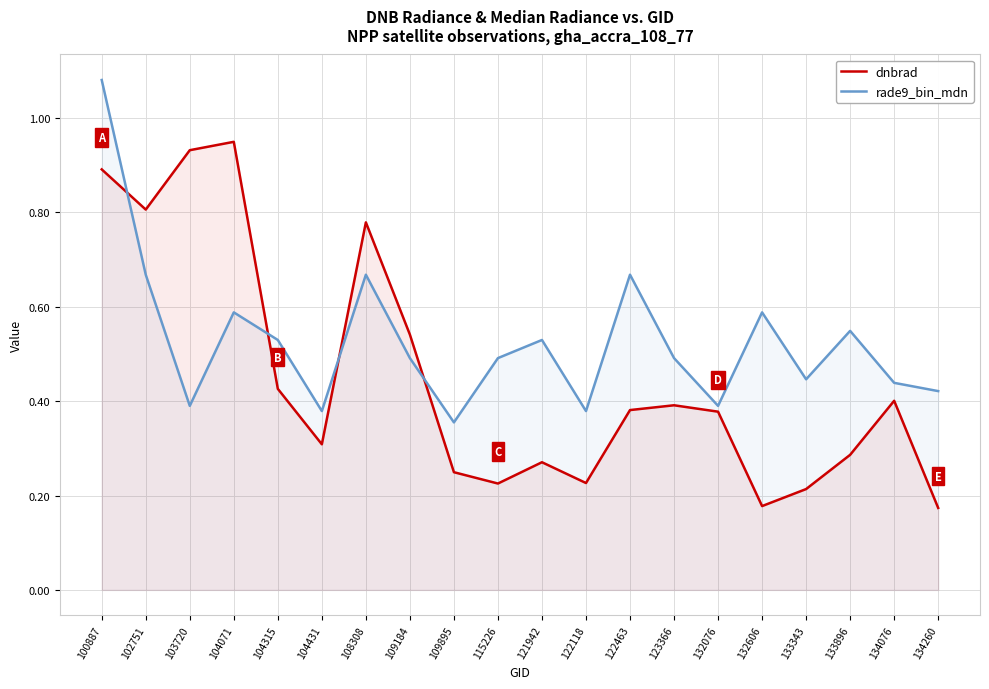

At which category does dnbrad reach its first local peak?

104071